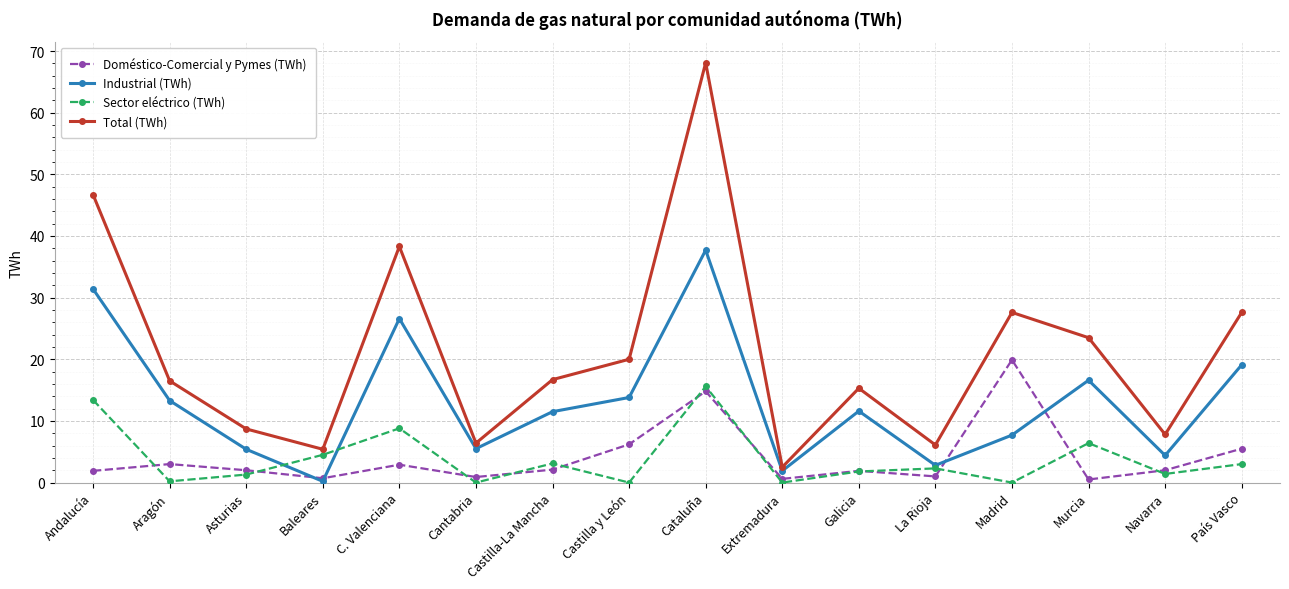

What are all the series names shown in the legend?

Doméstico-Comercial y Pymes (TWh), Industrial (TWh), Sector eléctrico (TWh), Total (TWh)